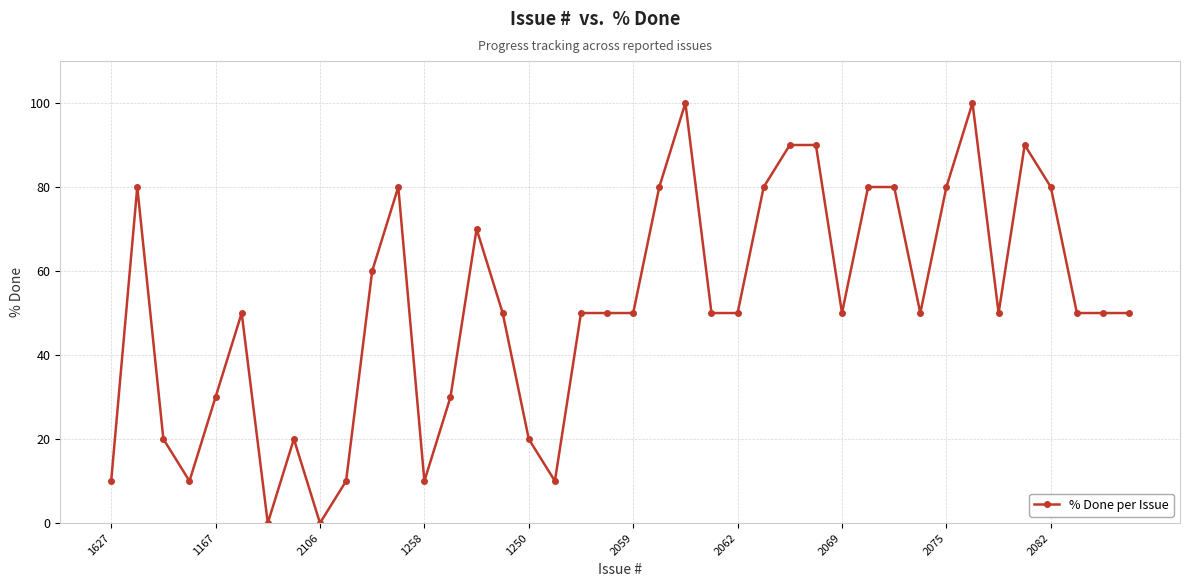

What is the sum of all values?

2060